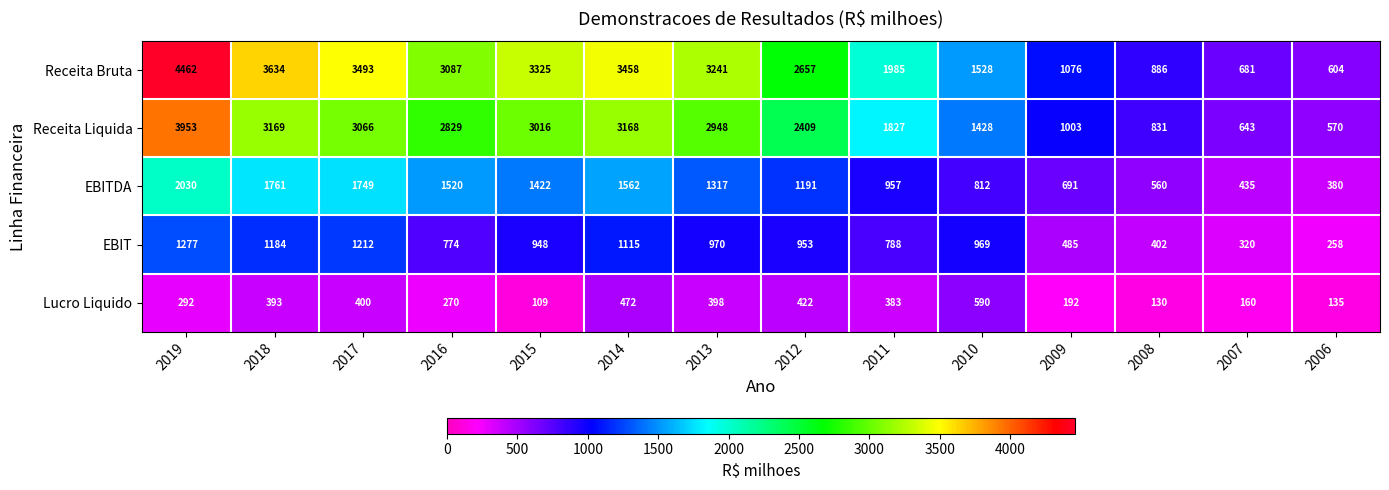

The value of Receita Bruta at 2012 is 2657. True or false?

True